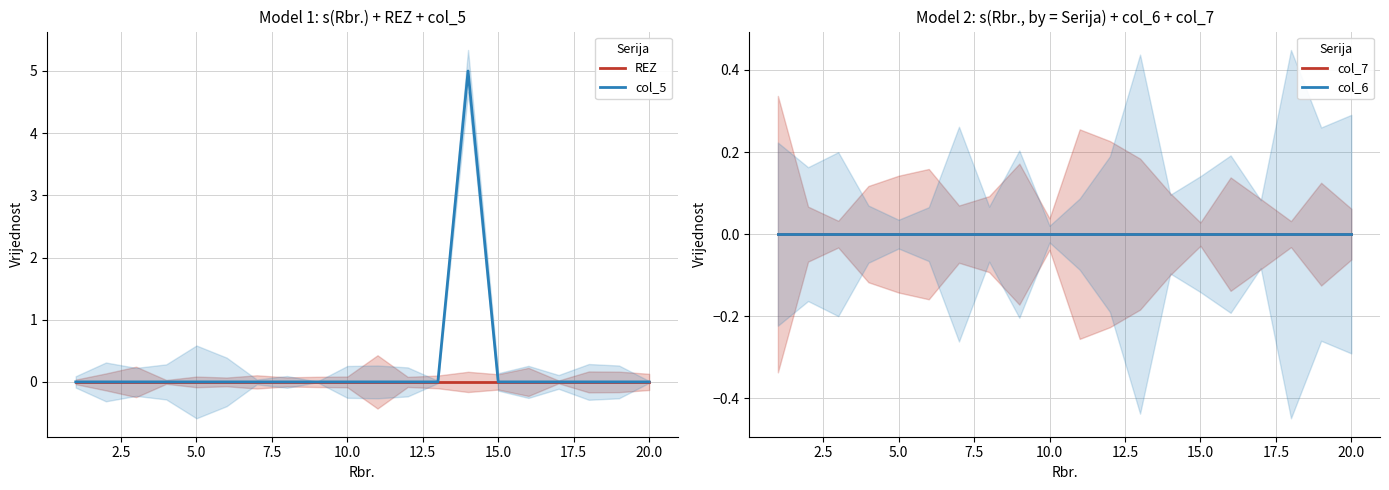

Is it true that REZ equals 0 at 20.0?

True